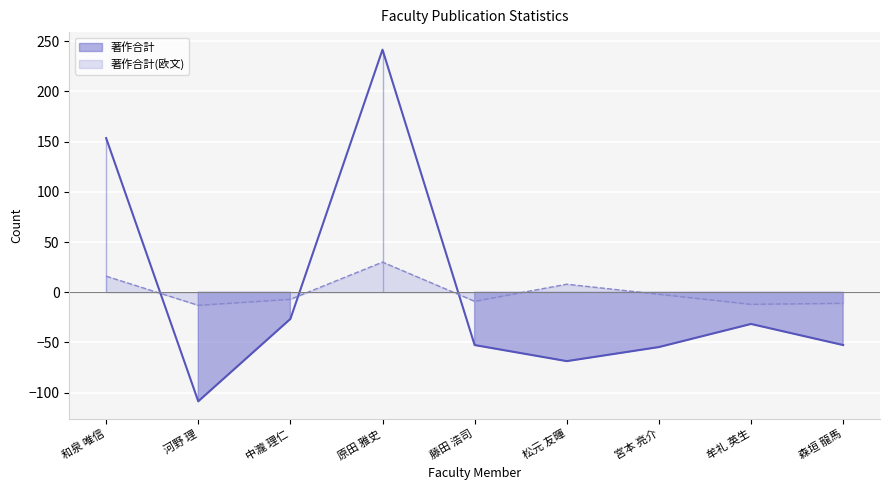

What is the maximum value shown in the chart?

241.4